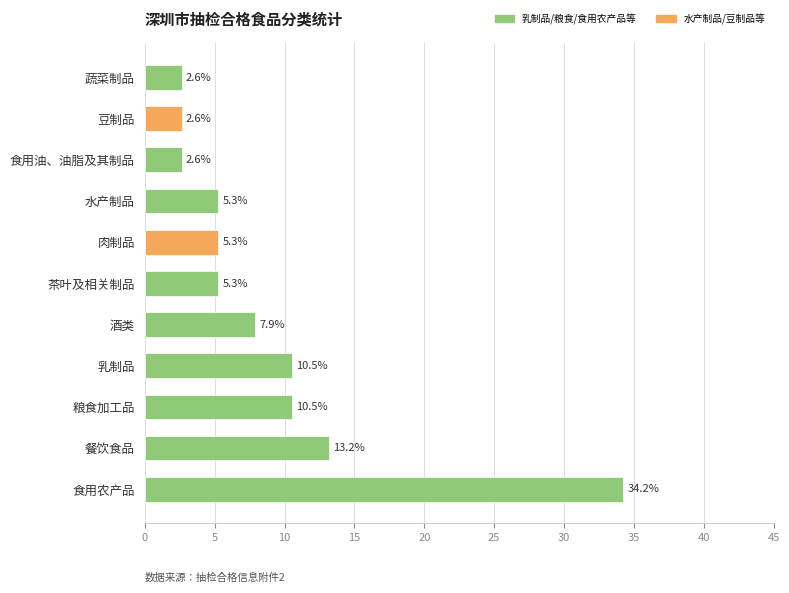

How many values are below 5?

3